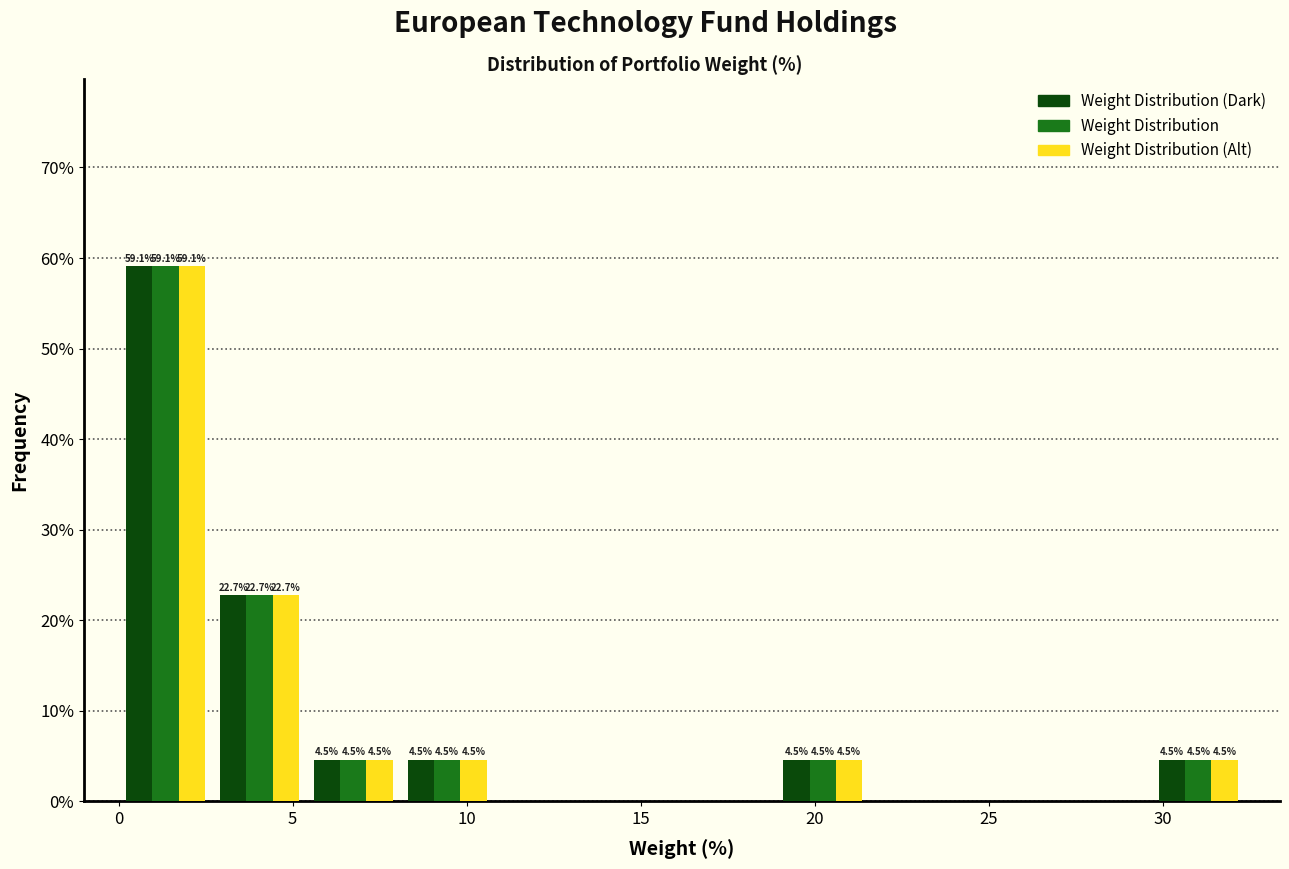

In the Weight Distribution (Dark) series, which range on the x-axis has the tallest bar?

0.0 to 2.5